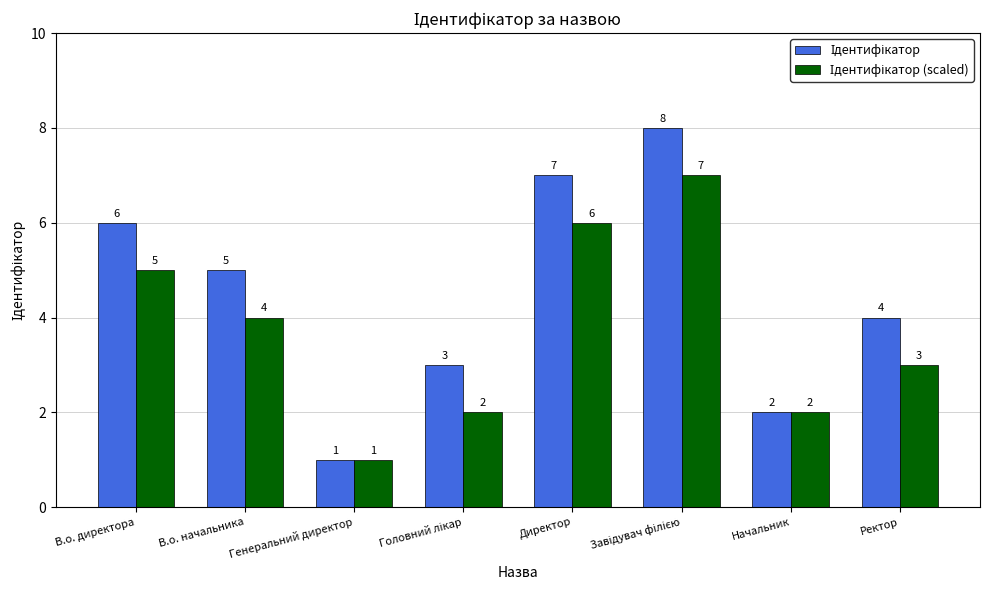

What is the total value across all series at Директор?

13